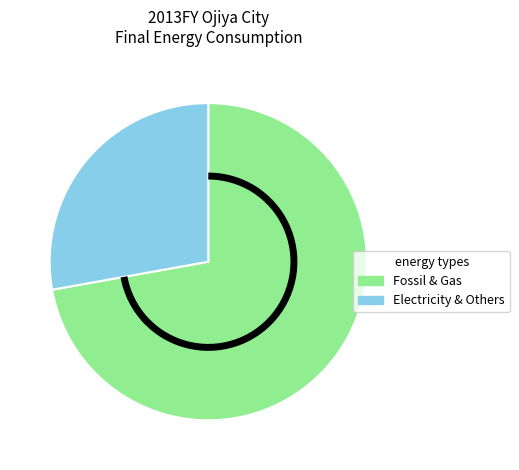

Is there a majority slice in this chart?

Yes